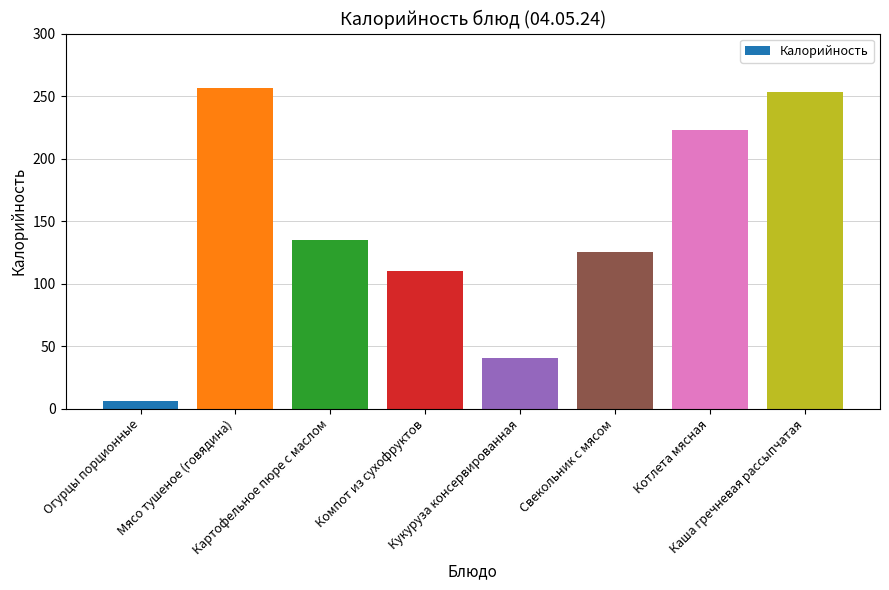

Which has a higher value, Котлета мясная or Огурцы порционные?

Котлета мясная